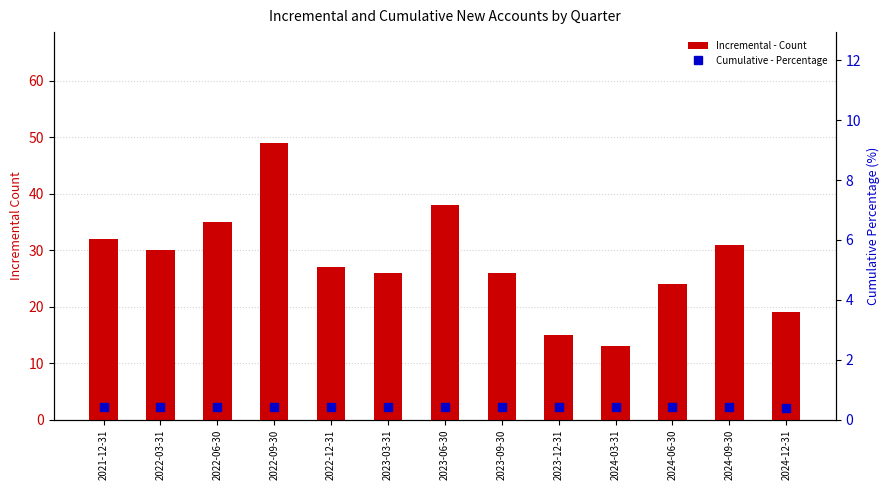

At how many categories does at least one series exceed 13?

12